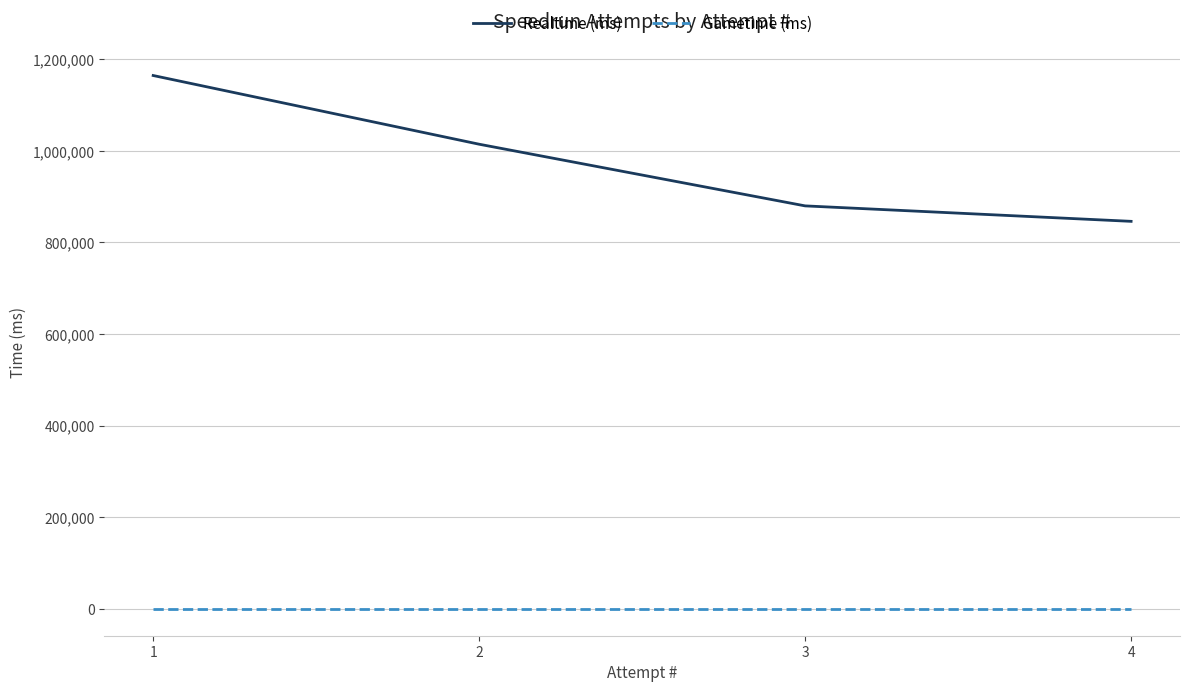

The Gametime (ms) series shows 0 at 3. True or false?

True